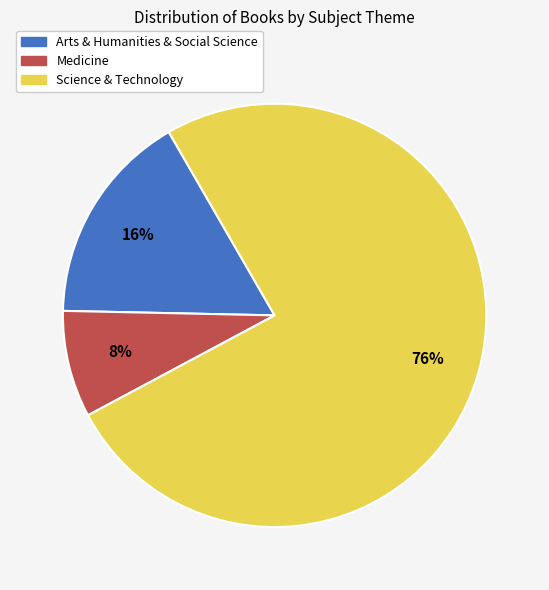

To the nearest percent, what percentage of the pie is Arts & Humanities & Social Science?

16%